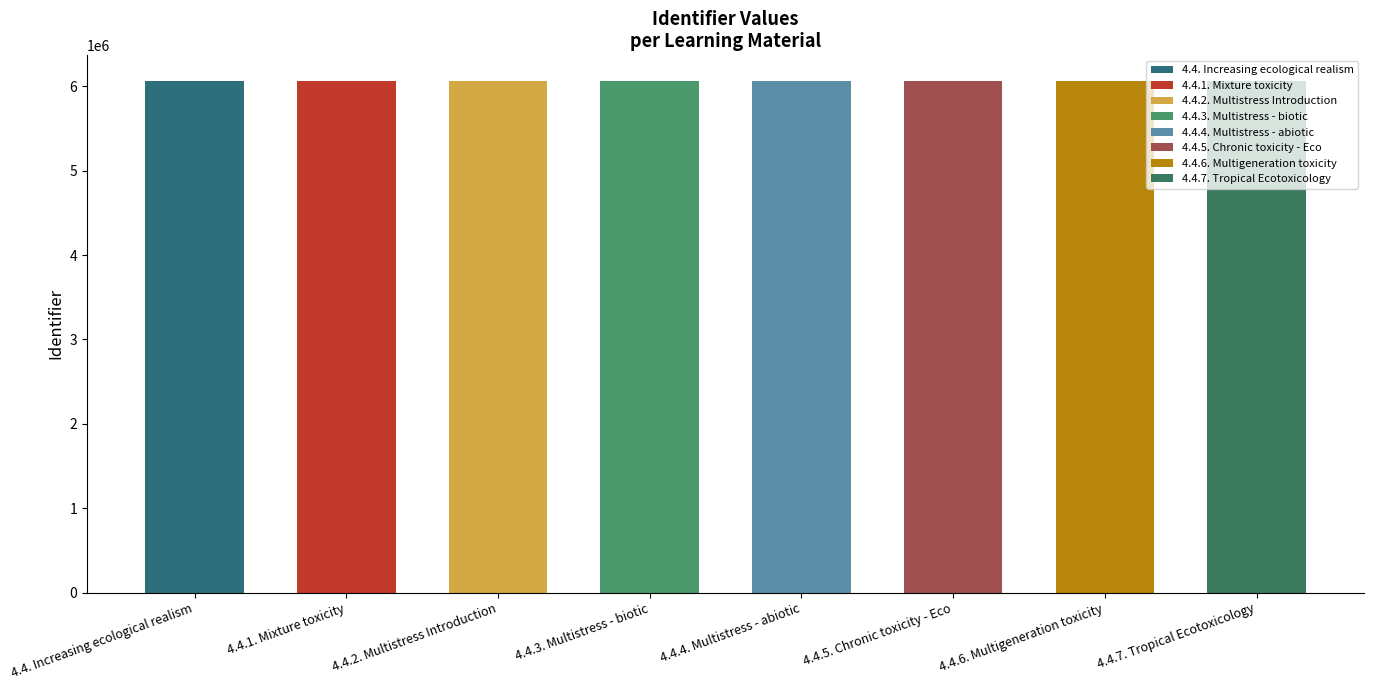

What is the approximate value at 4.4.1. Mixture toxicity, to the nearest 5?

6063575